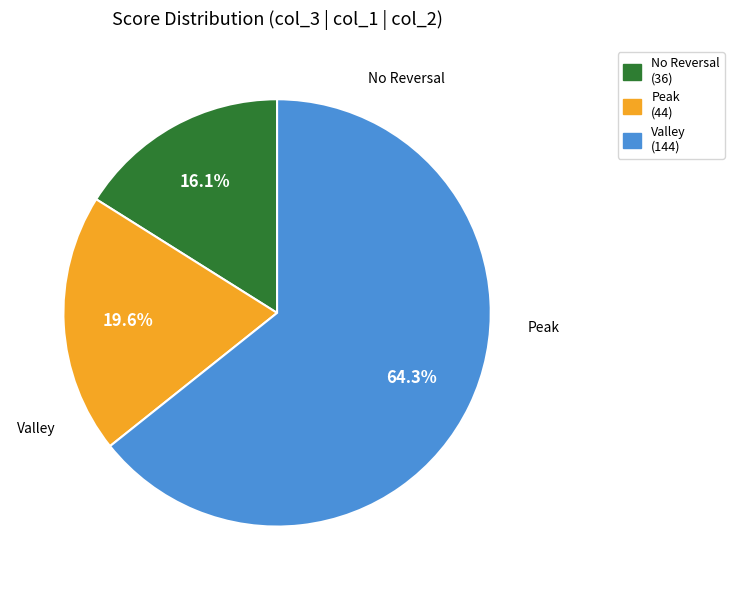

To the nearest percent, what is the average slice percentage?

33%